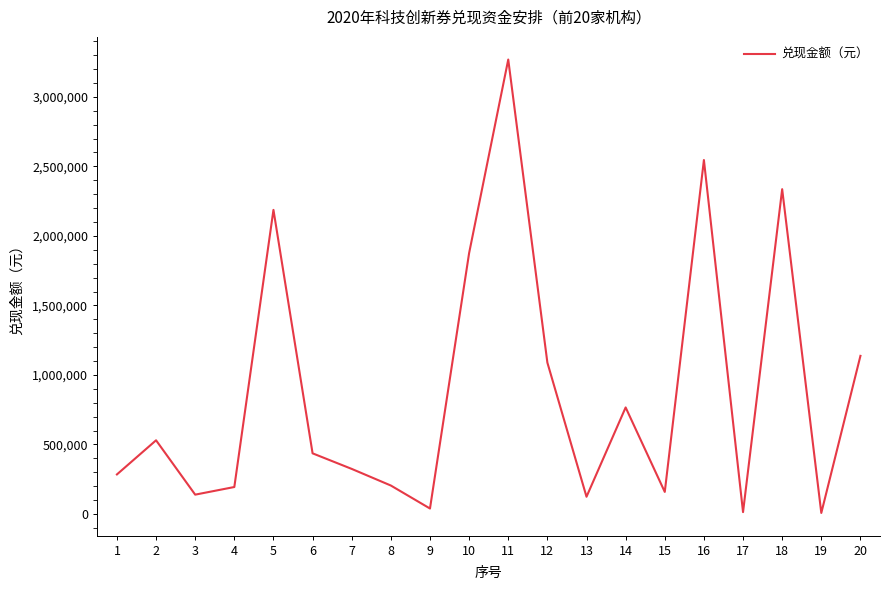

What is the change in value from 2 to 7?

-205755.0